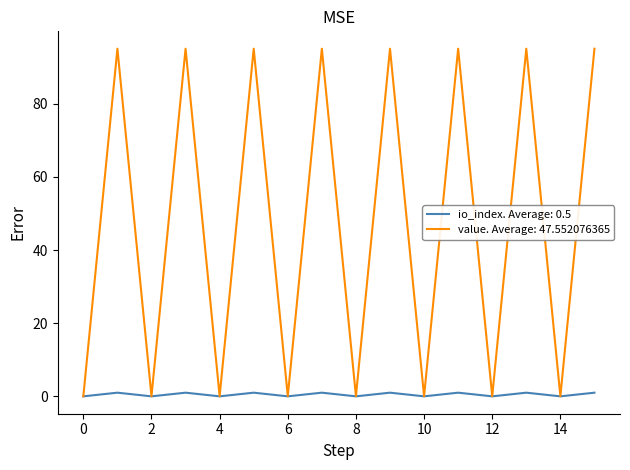

Is this an area chart (filled region under the line)?

No